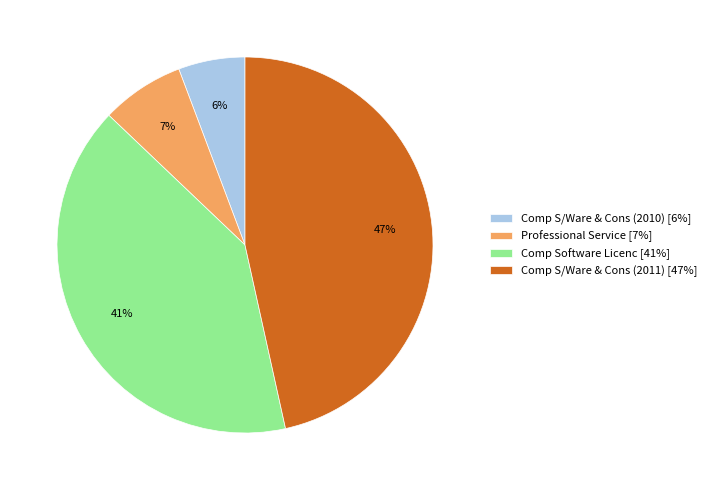

Rank the categories by value from lowest to highest.

Comp S/Ware & Cons (2010), Professional Service, Comp Software Licenc, Comp S/Ware & Cons (2011)